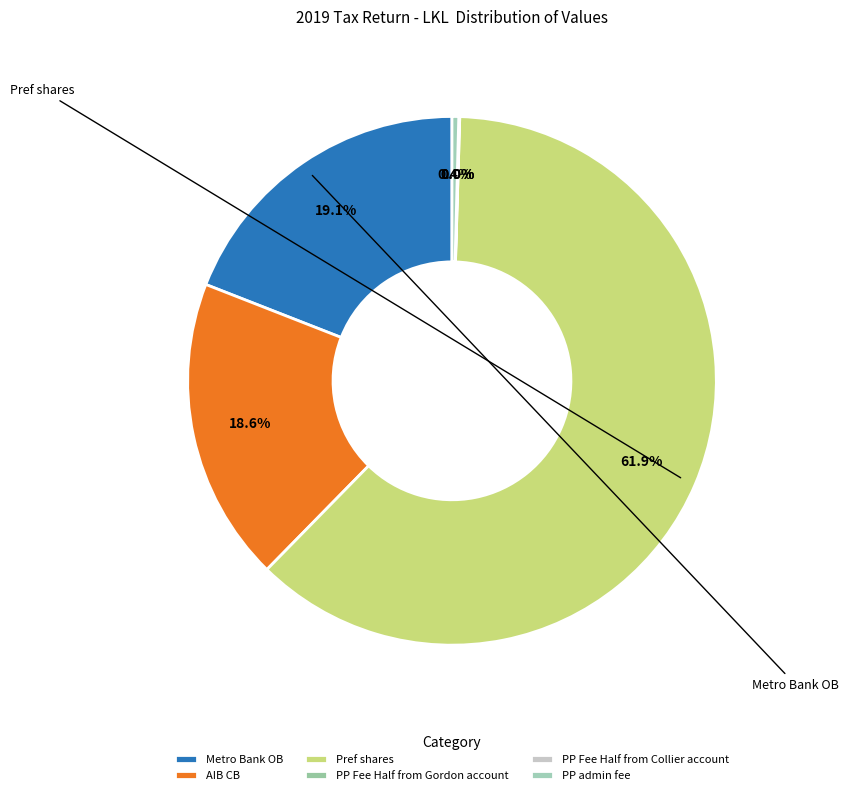

Which slice is the smallest?

PP Fee Half from Gordon account